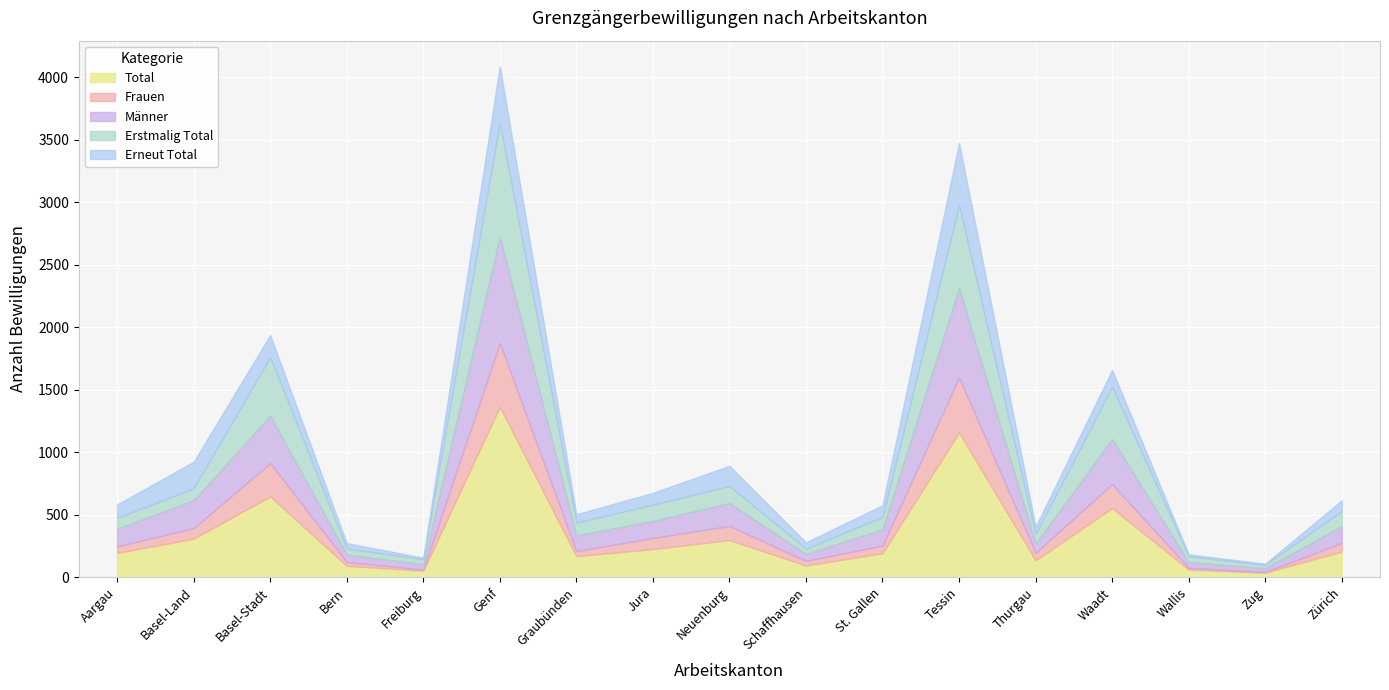

What position from the right is Neuenburg?

9